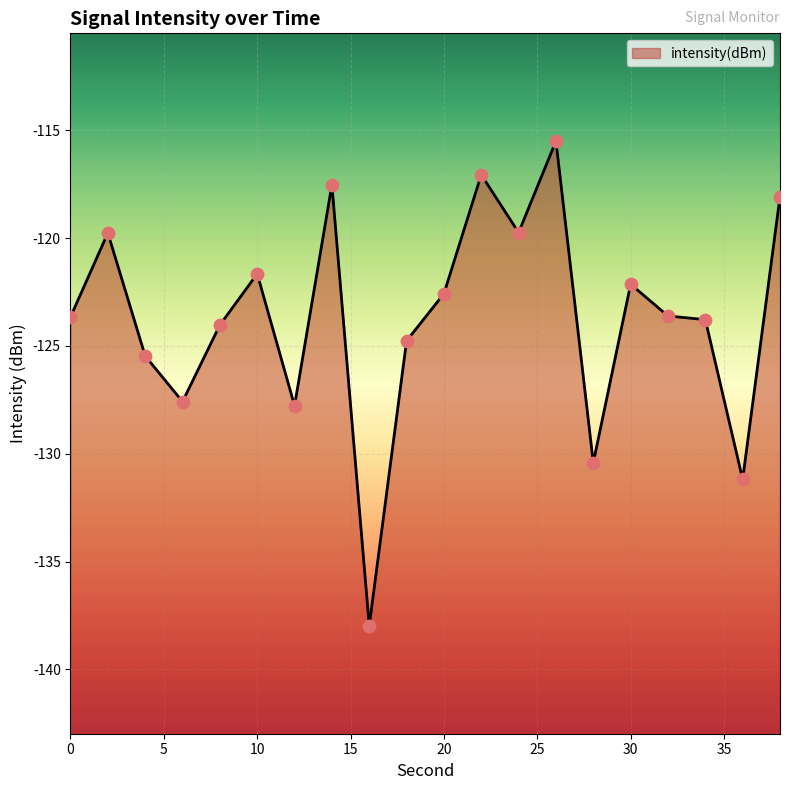

What is the change in value from 6 to 26?

+12.1